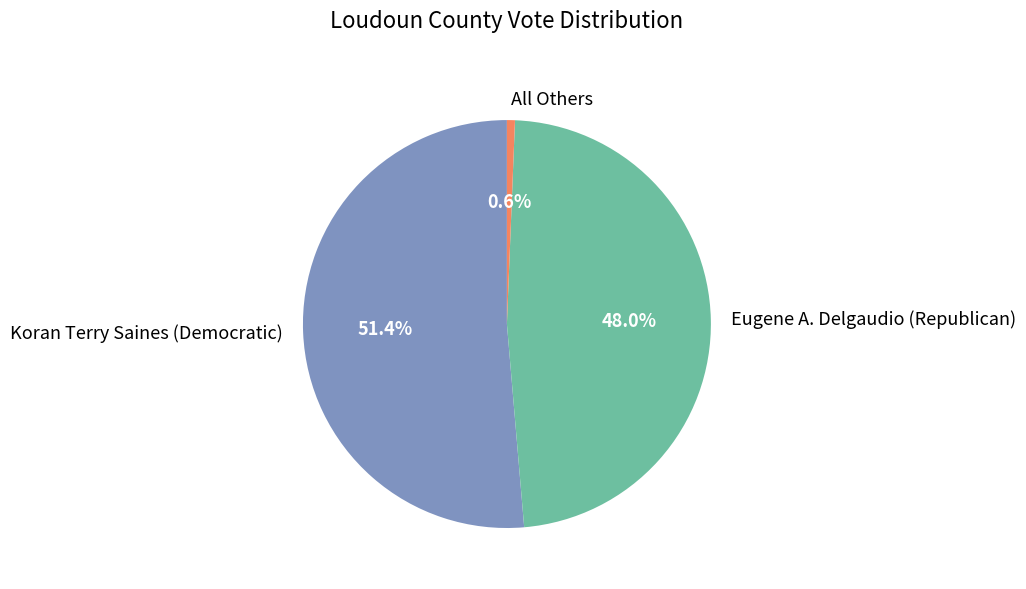

Which slice is the smallest?

All Others